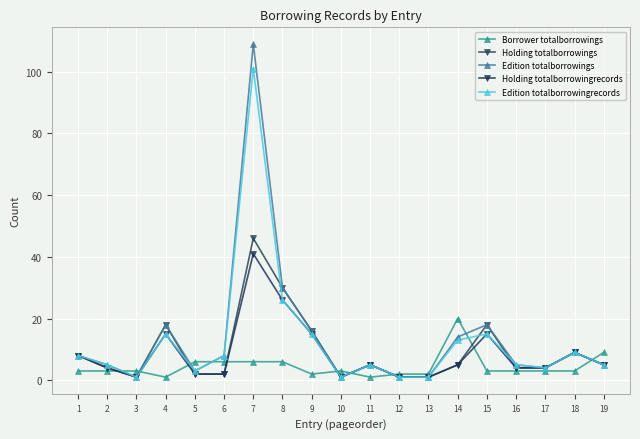

How many data points does each series have?

19